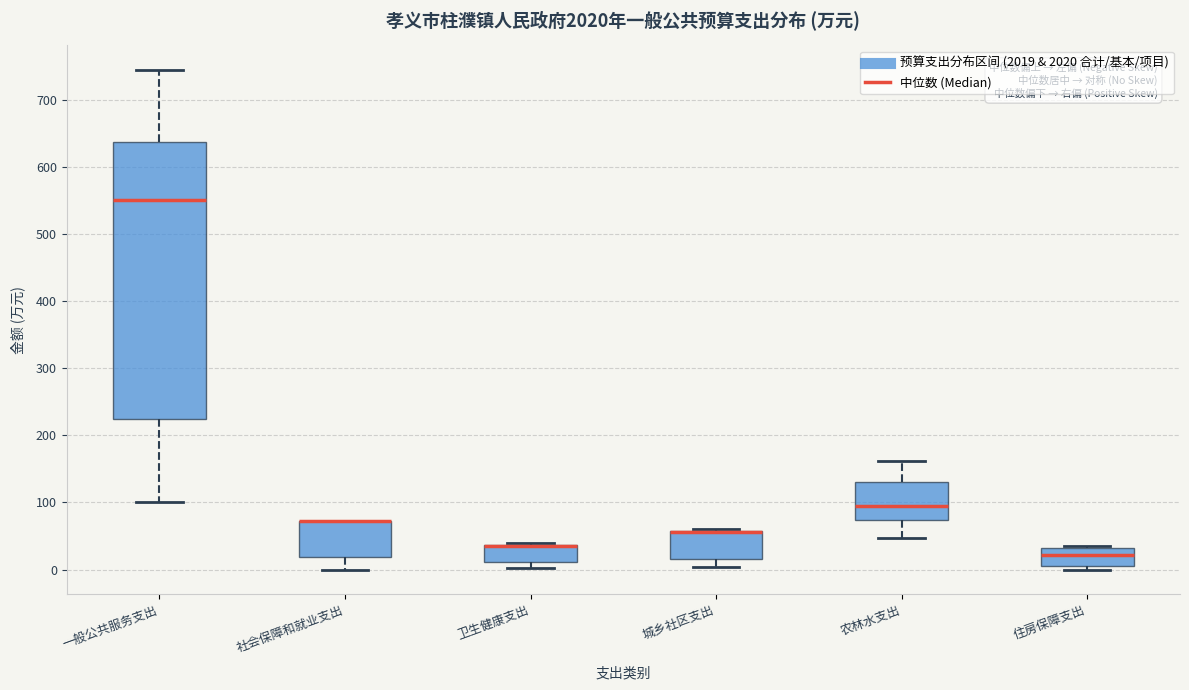

Reading left to right, transcribe this box plot: for each box, give where its median line is, the range the box spans, and where its two whiskers end, as read against the y-axis. The values are not printed on the chart, so give them approximately, as read against the axis.

一般公共服务支出: median 550, box 230 to 640, whiskers 100 to 740
社会保障和就业支出: median 70 (drawn on the box's upper edge), box 20 to 70, whiskers 0 to 70
卫生健康支出: median 40 (drawn on the box's upper edge), box 10 to 40, whiskers 0 to 40
城乡社区支出: median 60 (drawn on the box's upper edge), box 20 to 60, whiskers 0 to 60
农林水支出: median 100, box 70 to 130, whiskers 50 to 160
住房保障支出: median 20, box 10 to 30, whiskers 0 to 40